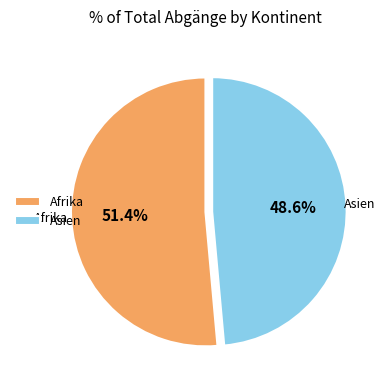

What is the smallest slice in the pie chart?

Asien